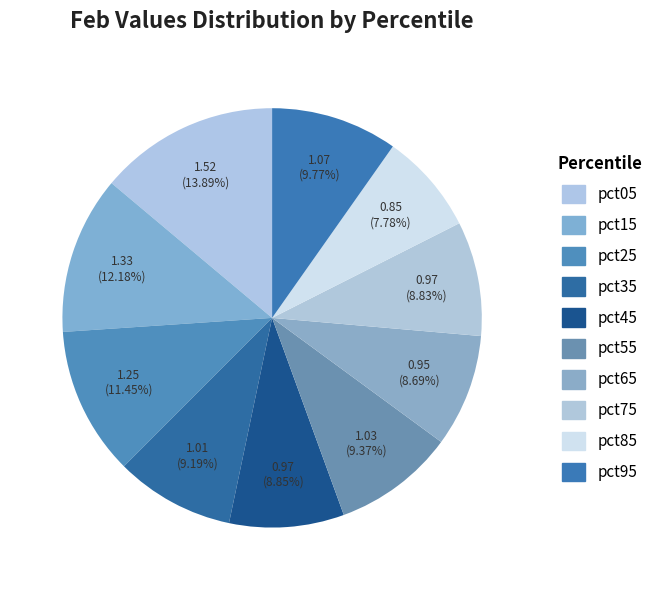

What percentage is the pct85 slice, to the nearest percent?

8%